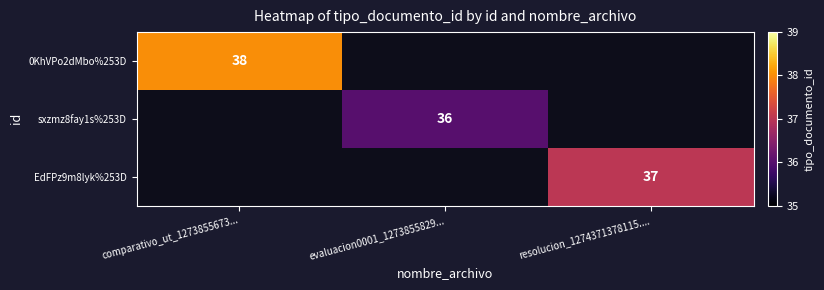

The 0KhVPo2dMbo%253D series shows 38 at comparativo_ut_1273855673.... True or false?

True